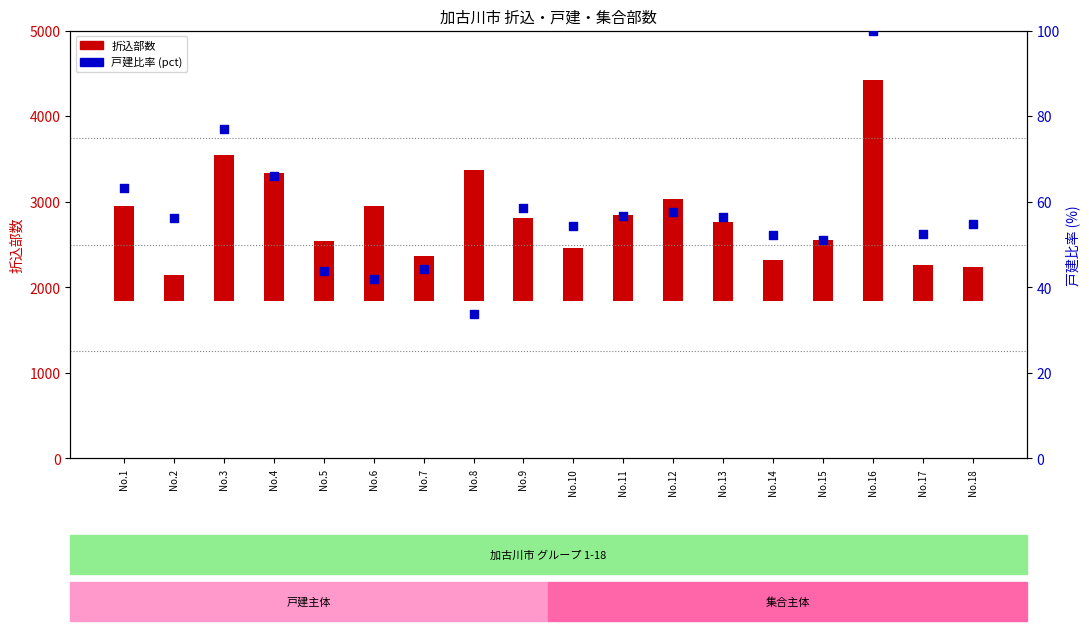

What is the total value across all series at No.7?

564.4